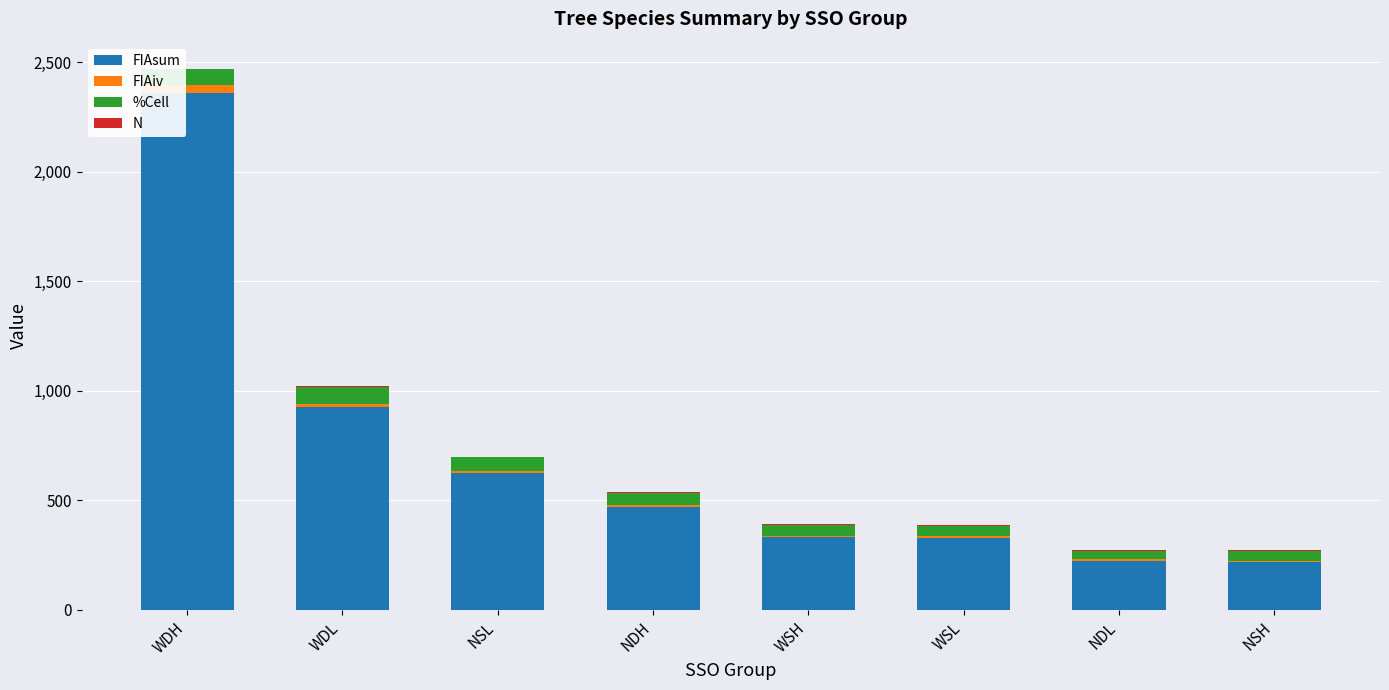

At which category is the sum across all series the highest?

WDH